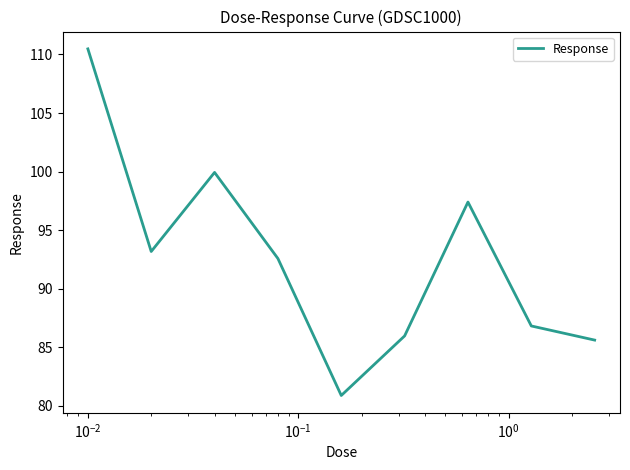

True or false: the data has more than 0 interior local peaks.

True